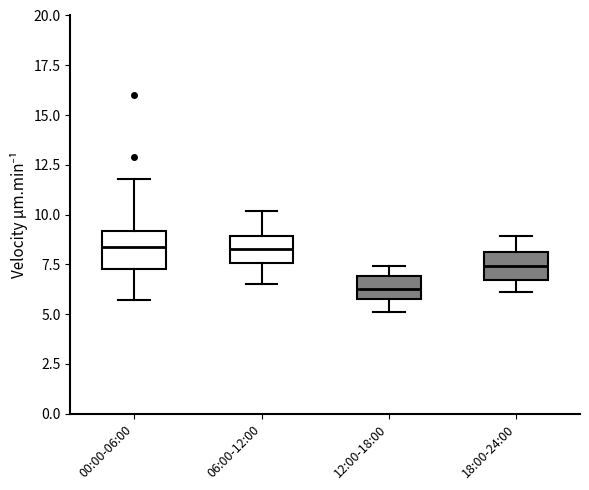

Reading left to right, read every box against the y-axis: the position of its median line, the range the box covers, and the ends of its whiskers. The values are not printed on the chart, so give them approximately, as read against the axis.

00:00-06:00: median 8.5, box 7.5 to 9.0, whiskers 5.5 to 12.0
06:00-12:00: median 8.5, box 7.5 to 9.0, whiskers 6.5 to 10.0
12:00-18:00: median 6.5, box 6.0 to 7.0, whiskers 5.0 to 7.5
18:00-24:00: median 7.5, box 6.5 to 8.0, whiskers 6.0 to 9.0